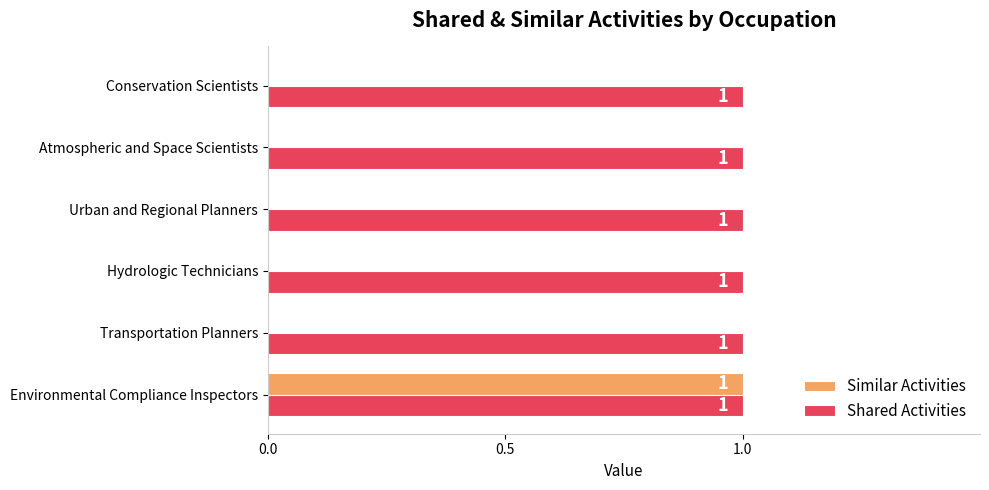

Which series changed the most between Environmental Compliance Inspectors and Conservation Scientists?

Similar Activities